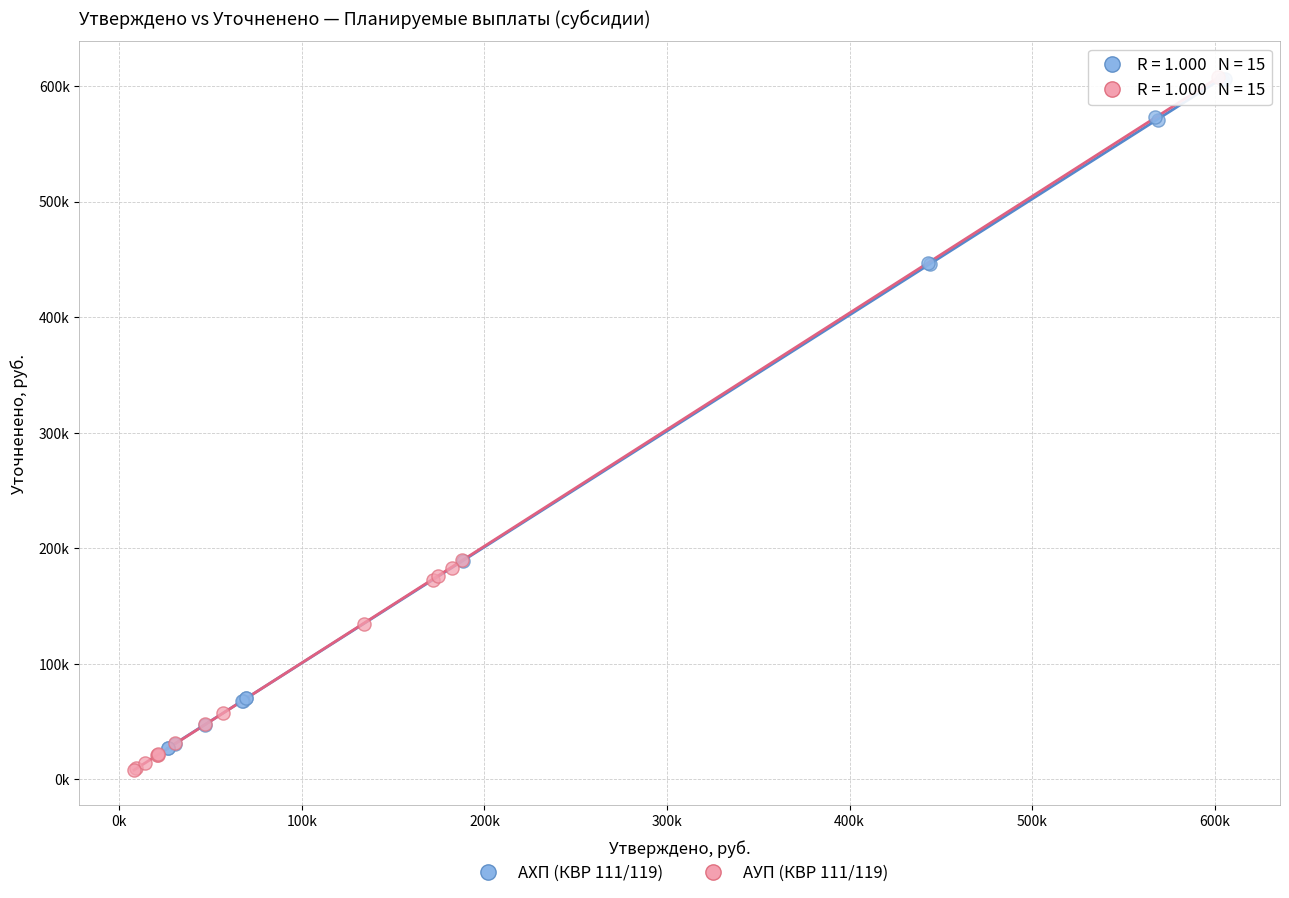

Which series has the widest spread of Y values?

АУП (КВР 111/119)